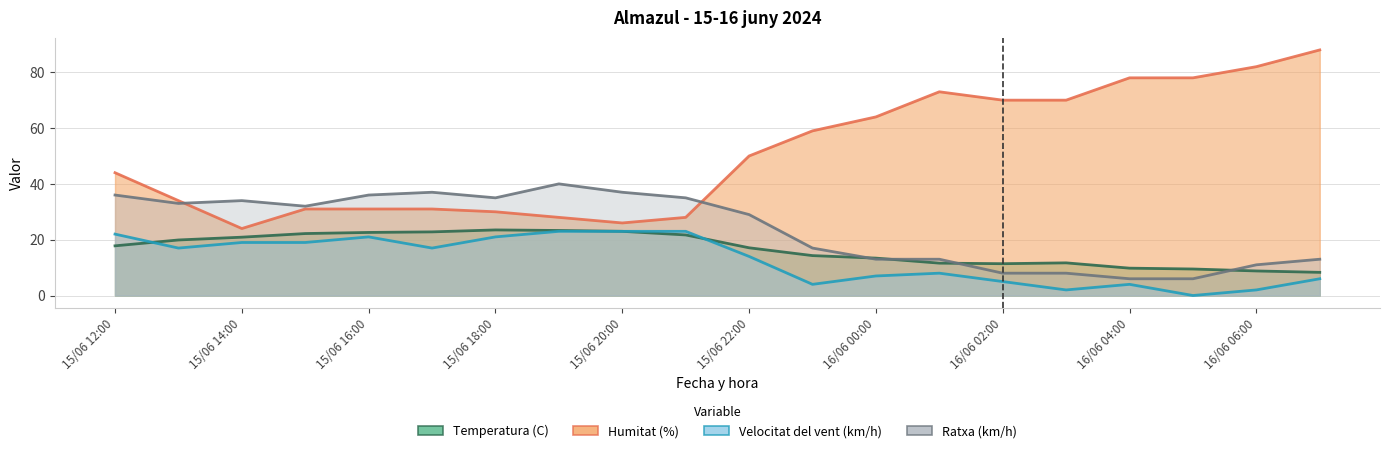

What position from the left is 15/06 22:00?

11